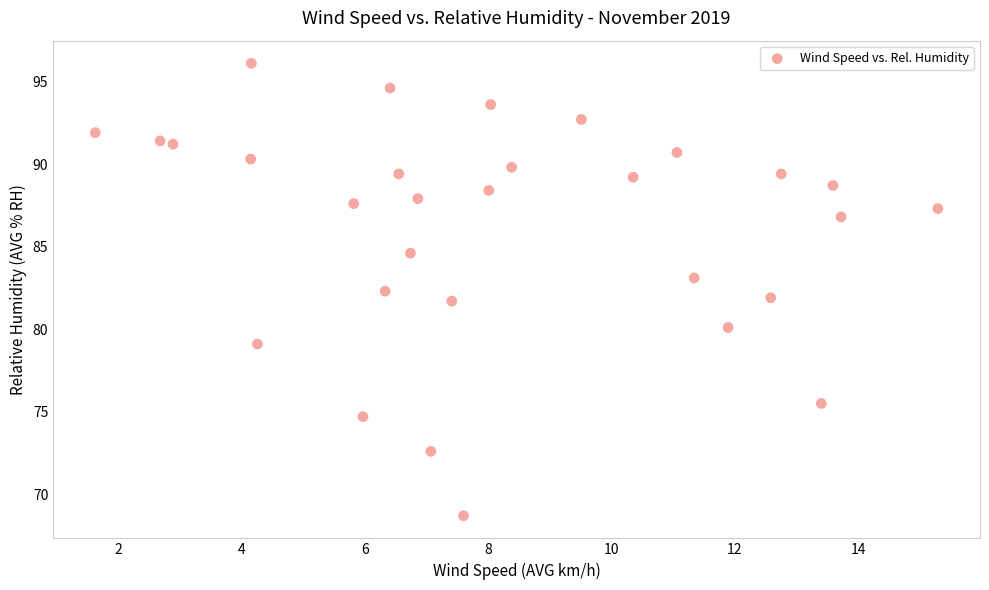

What is the range of Y values (max minus min)?

27.4